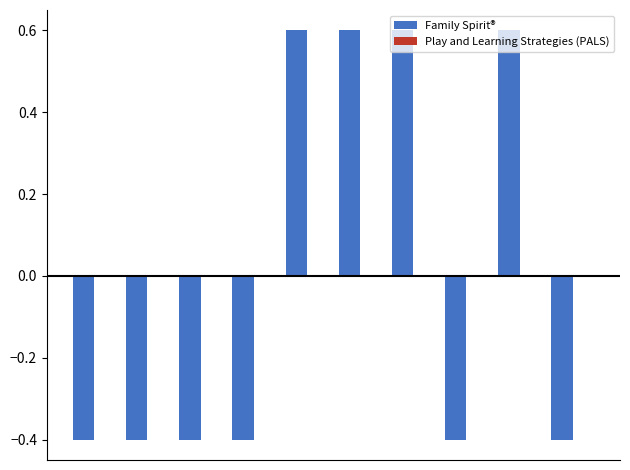

Count the values in the range 0 to 1.

4